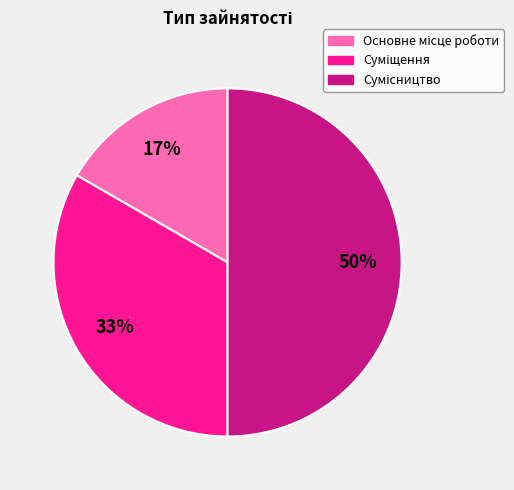

To the nearest percent, what is the average slice percentage?

33%